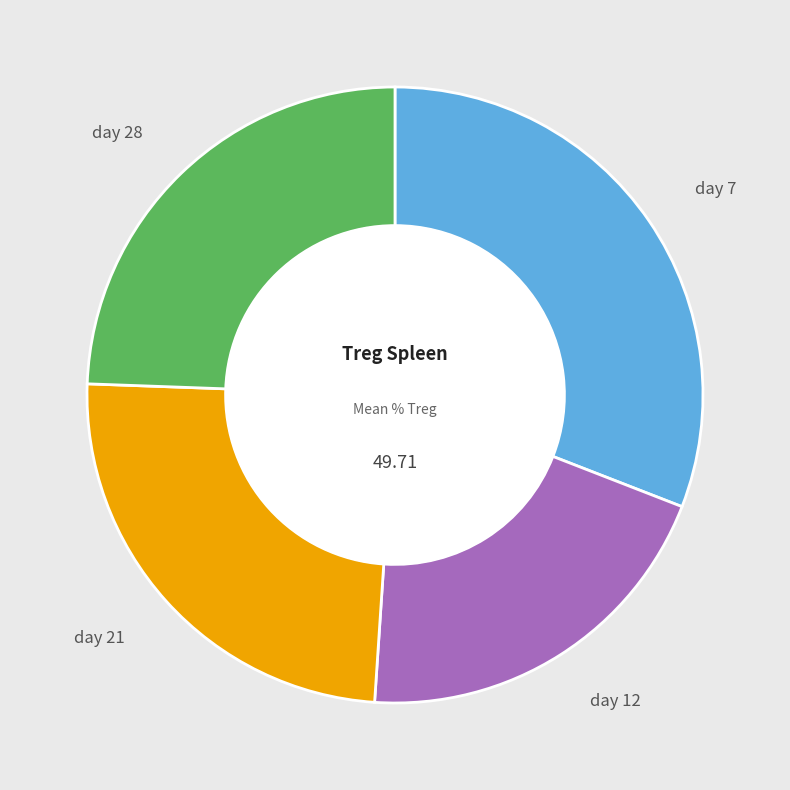

Which slice is the smallest?

day 12